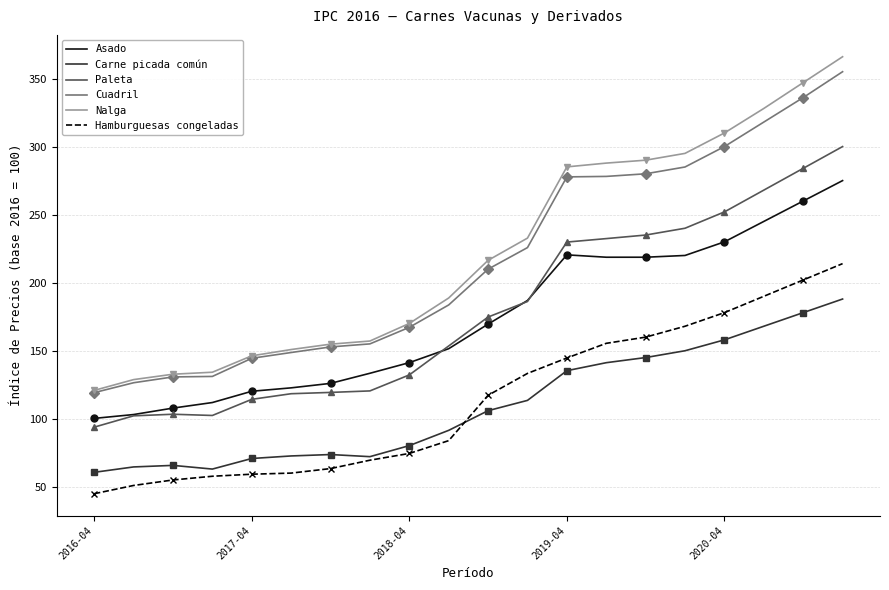

Read the Hamburguesas congeladas value at 2016-04.

45.0